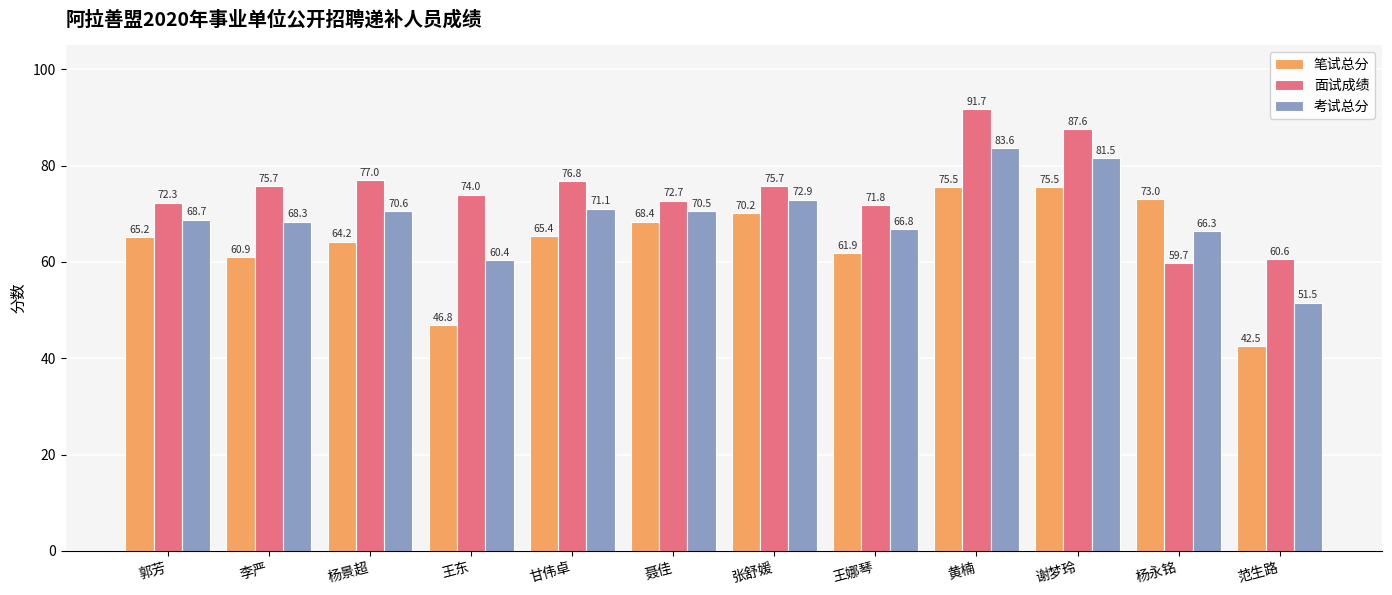

Which category has the lowest value in the 考试总分 series?

范生路